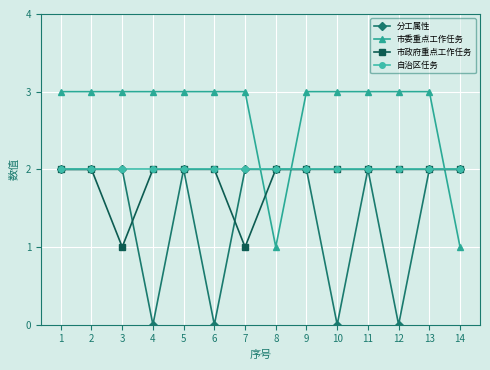

What are all the series names shown in the legend?

分工属性, 市委重点工作任务, 市政府重点工作任务, 自治区任务